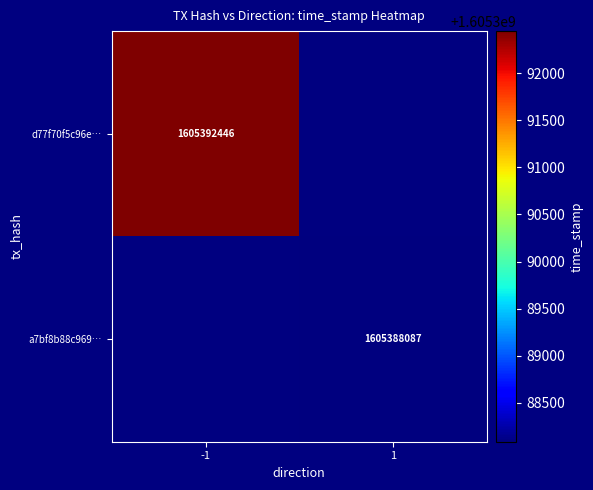

The a7bf8b88c969… series shows 1605388087 at 1. True or false?

True